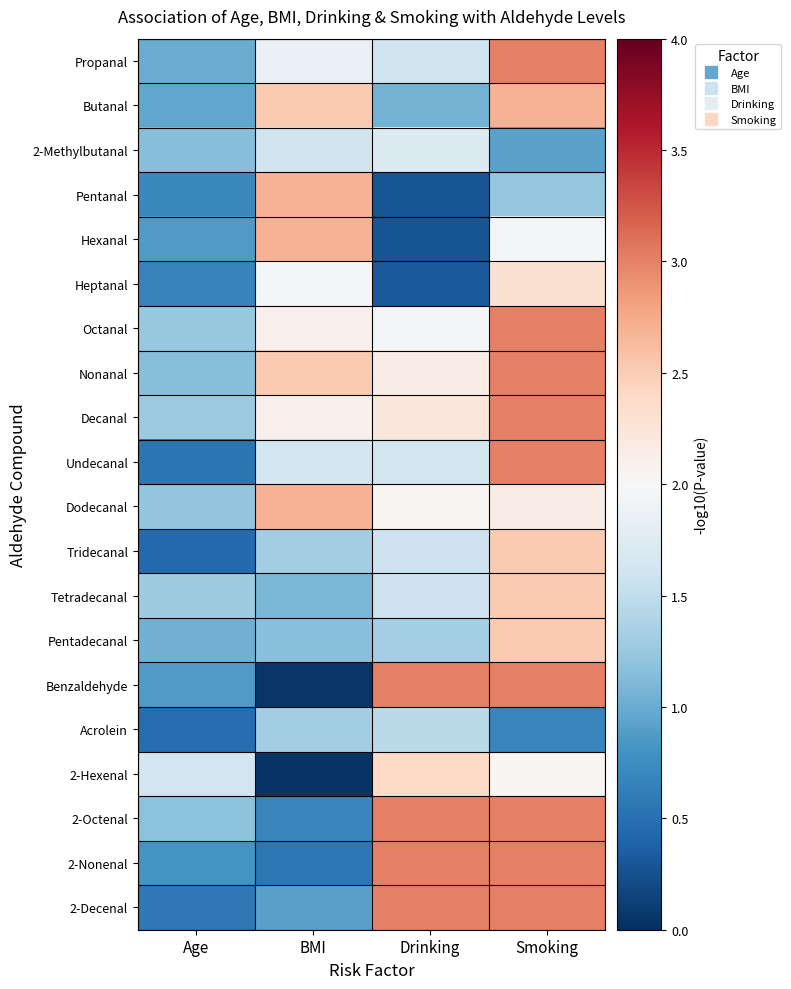

Which category has the highest value across all series?

Smoking